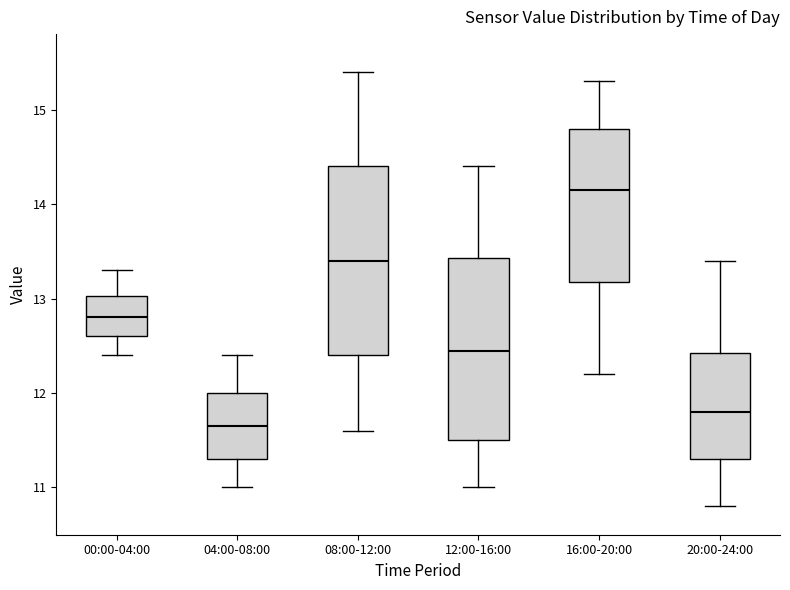

Reading left to right, read every box against the y-axis: the position of its median line, the range the box covers, and the ends of its whiskers. The values are not printed on the chart, so give them approximately, as read against the axis.

00:00-04:00: median 12.8, box 12.6 to 13.0, whiskers 12.4 to 13.3
04:00-08:00: median 11.7, box 11.3 to 12.0, whiskers 11.0 to 12.4
08:00-12:00: median 13.4, box 12.4 to 14.4, whiskers 11.6 to 15.4
12:00-16:00: median 12.5, box 11.5 to 13.4, whiskers 11.0 to 14.4
16:00-20:00: median 14.2, box 13.2 to 14.8, whiskers 12.2 to 15.3
20:00-24:00: median 11.8, box 11.3 to 12.4, whiskers 10.8 to 13.4